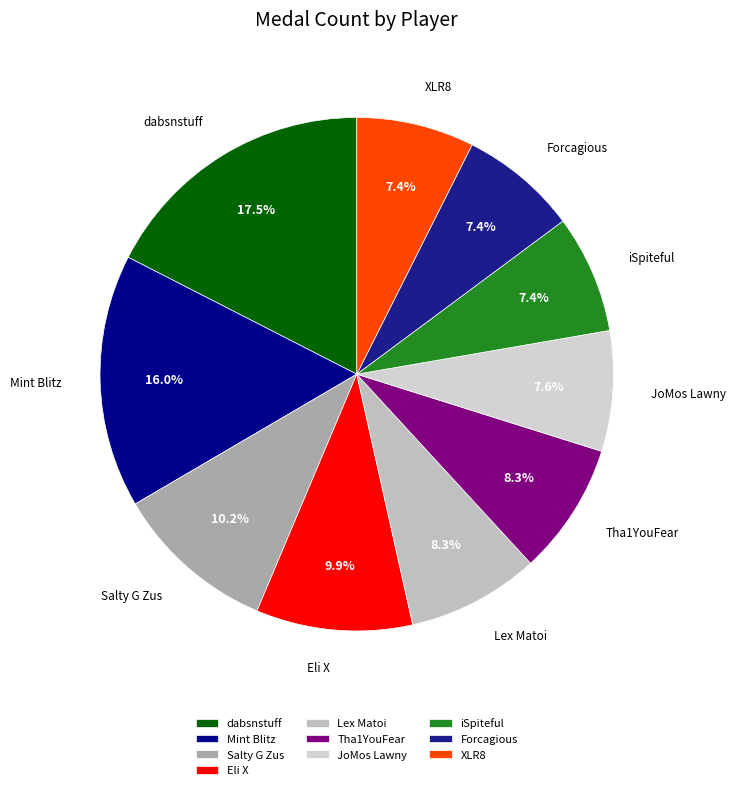

Approximately how many times larger is the value at JoMos Lawny compared to Forcagious?

1.0